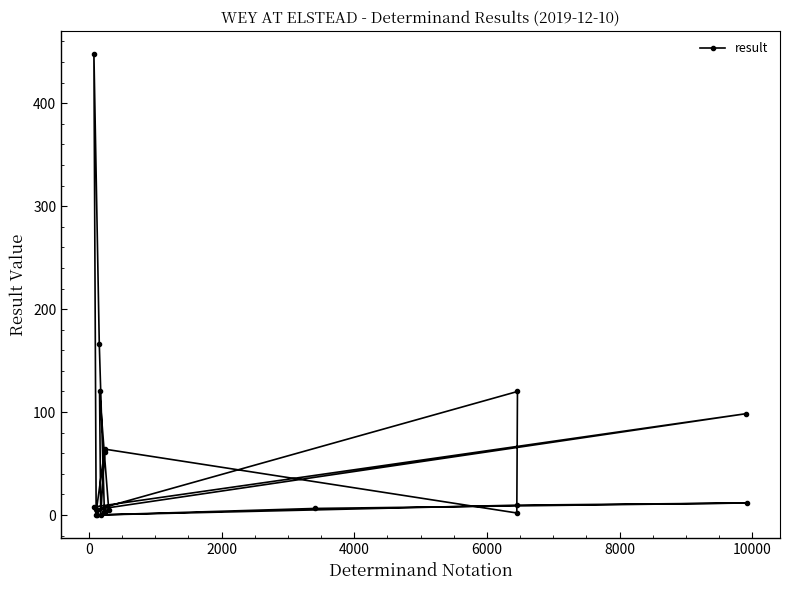

What is the average value?

56.9